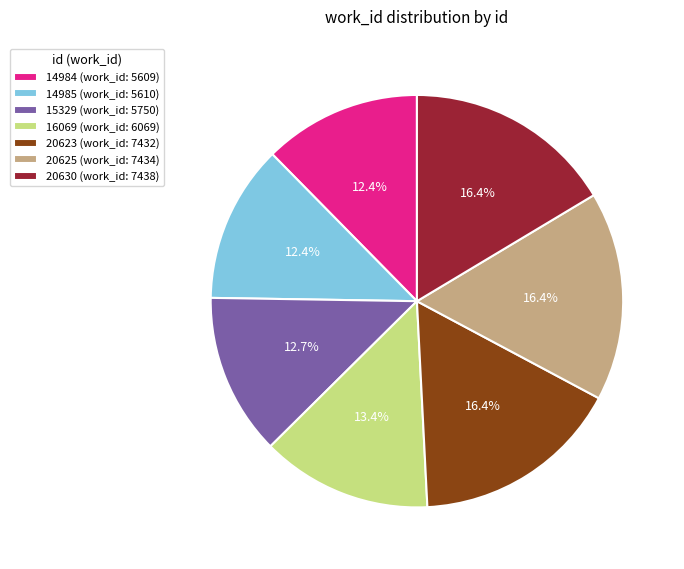

Count the number of slices in the pie.

7